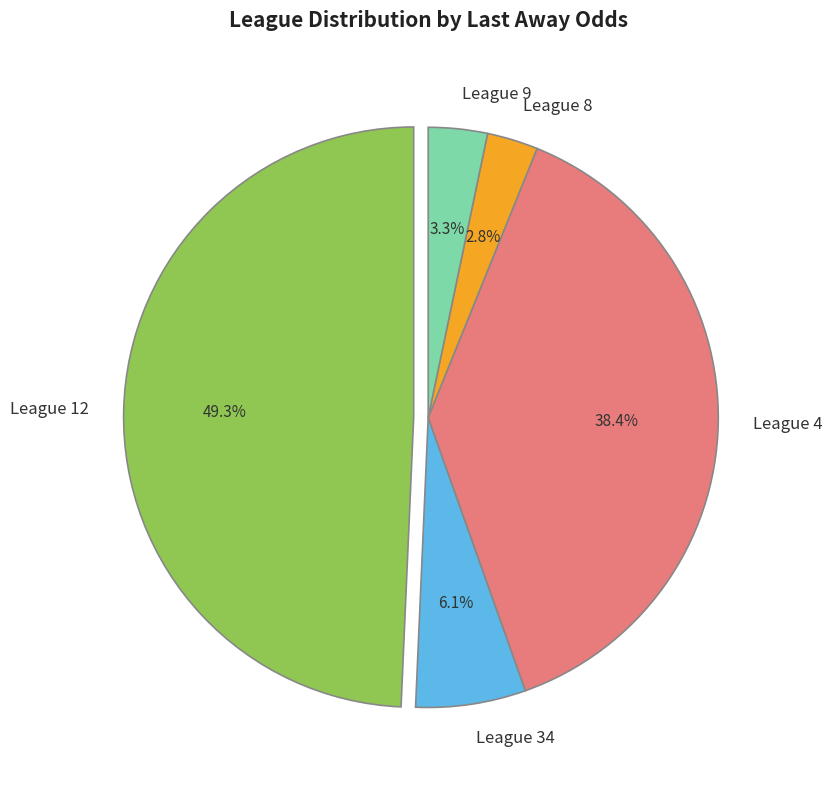

Does any single category account for the majority?

No